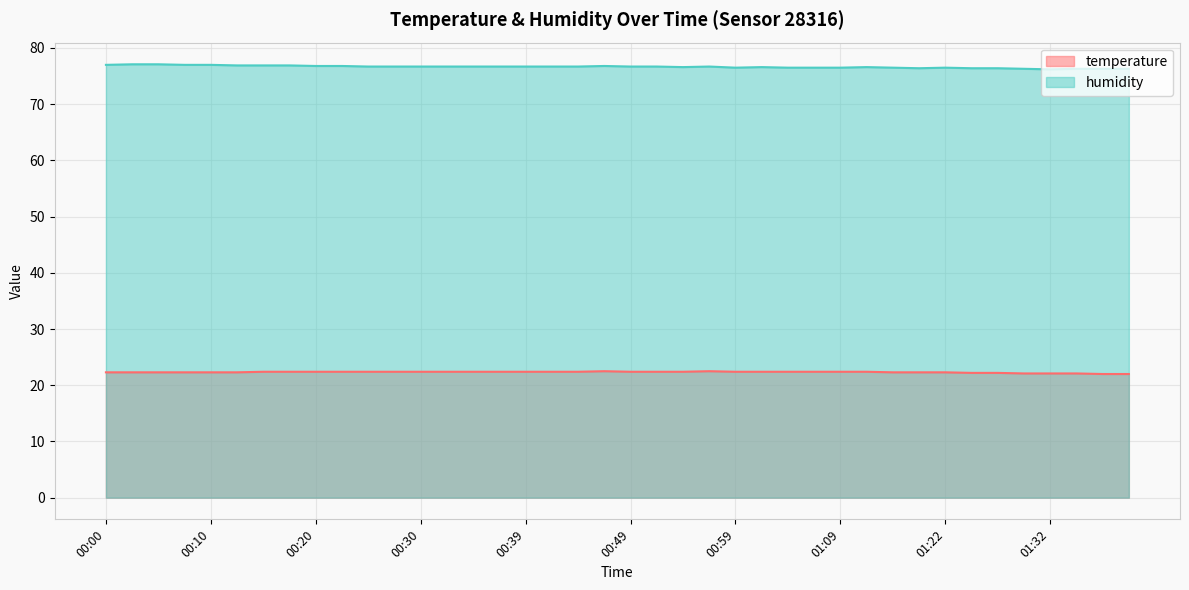

Count the number of categories in the chart.

40